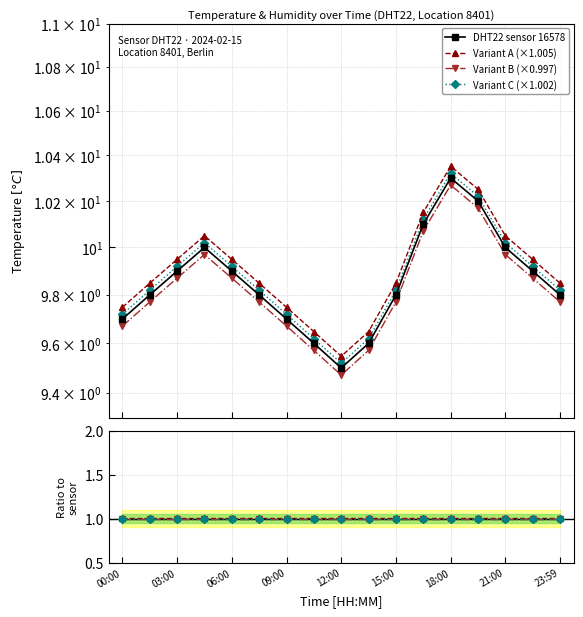

True or false: the data shows 9.9 at 03:00.

True